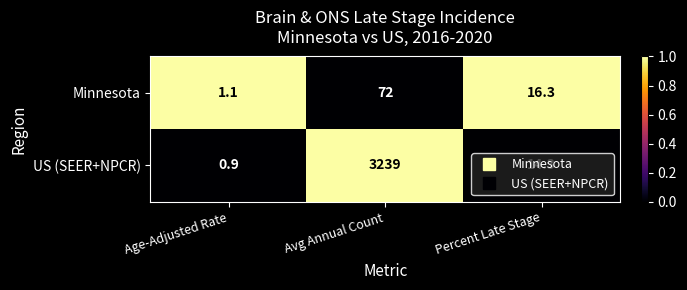

Which category has the lowest value across all series?

Age-Adjusted Rate